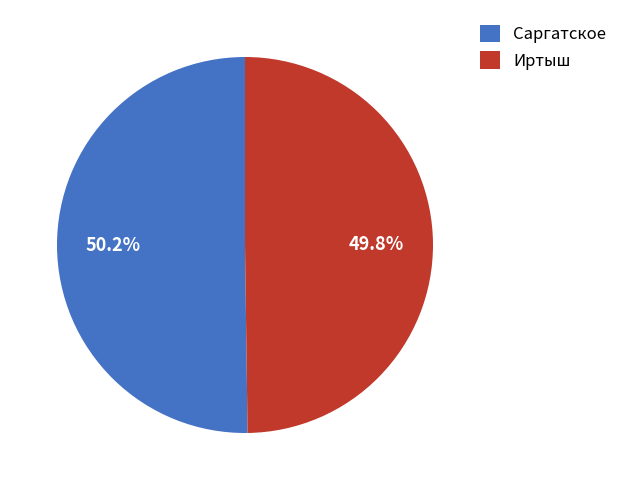

Is the sum of Иртыш and Саргатское greater than half?

Yes